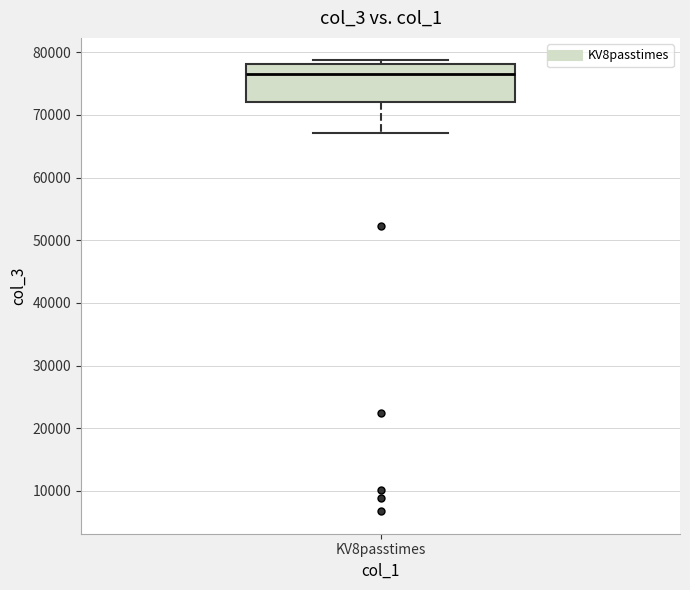

Read this box plot against the y-axis: the position of the median line, the range covered by the box, and the ends of both whiskers. The values are not printed on the chart, so give them approximately, as read against the axis.

median 77000, box 72000 to 78000, whiskers 67000 to 79000